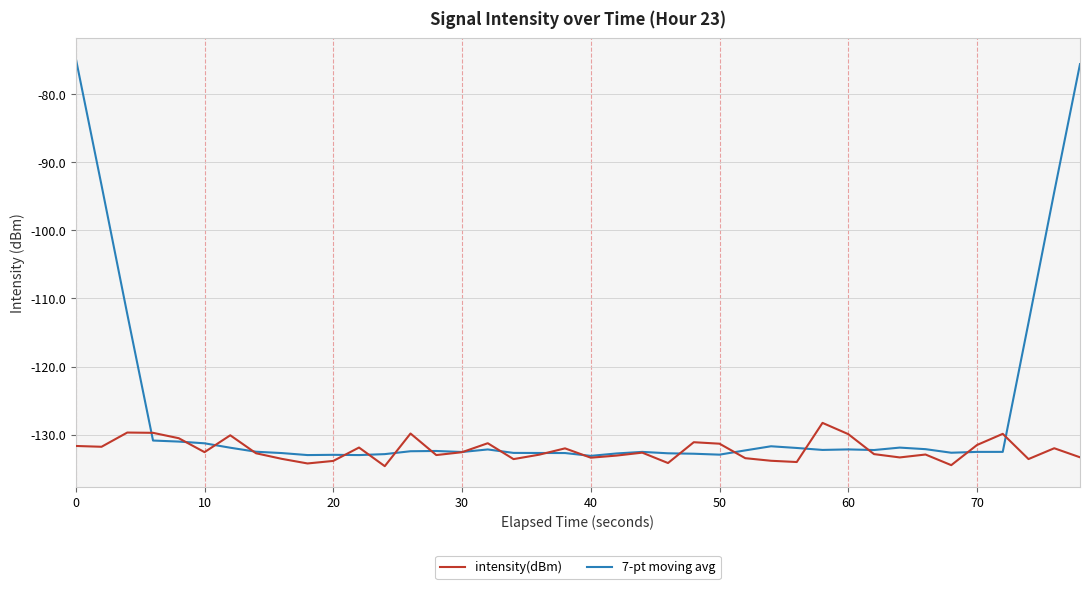

Which series has the widest spread of values?

7-pt moving avg